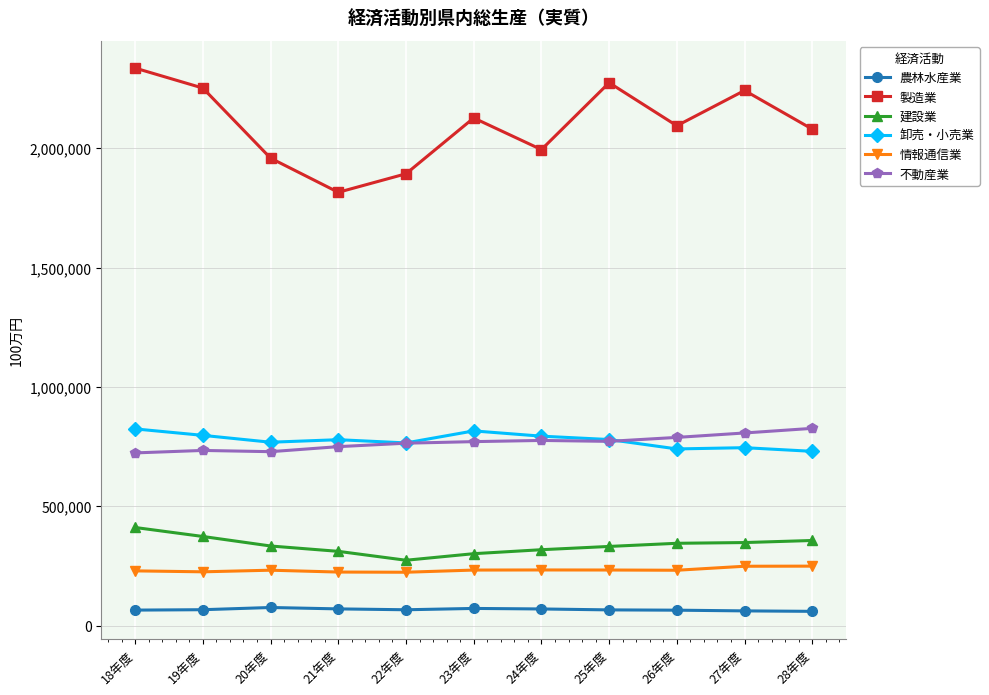

What is the total value across all series at 20年度?

4101154